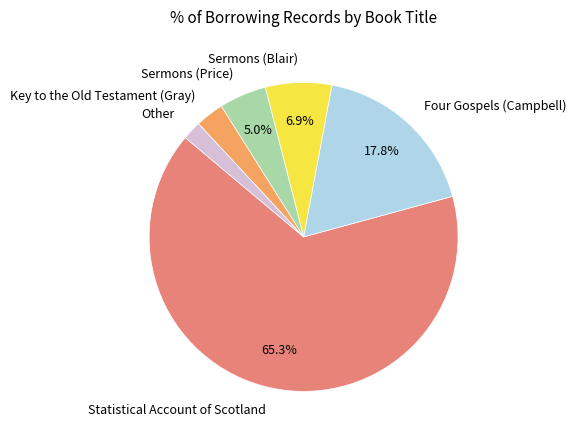

What percentage do Four Gospels (Campbell) and Sermons (Price) together represent?

22.8%